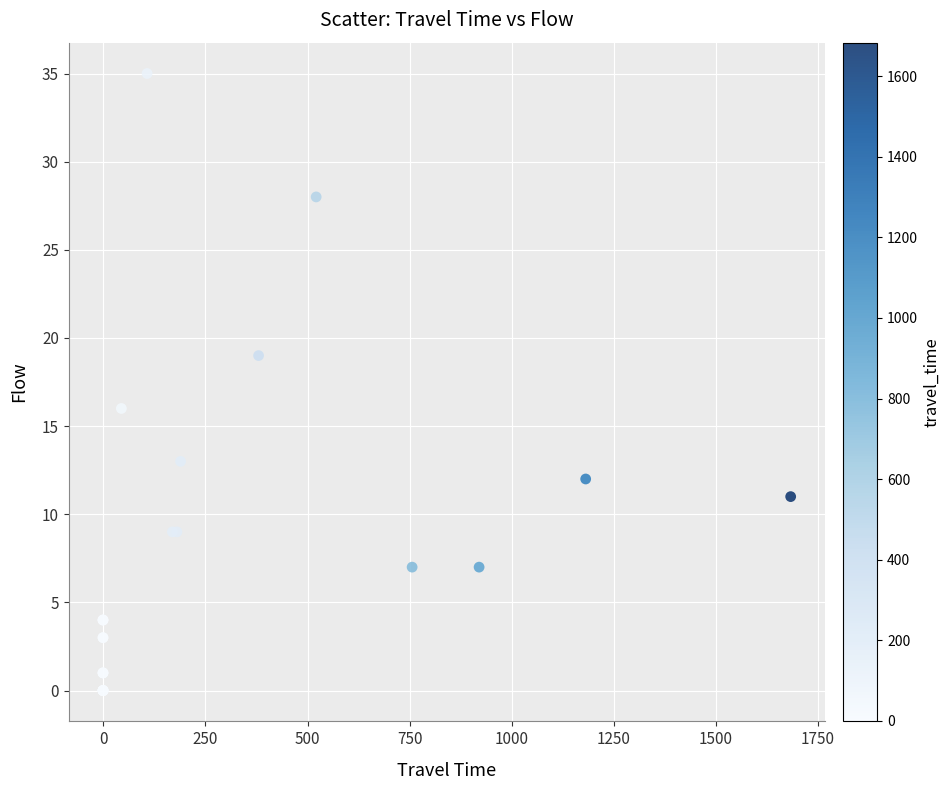

What Y value in the scatter plot is closest to 17?

16